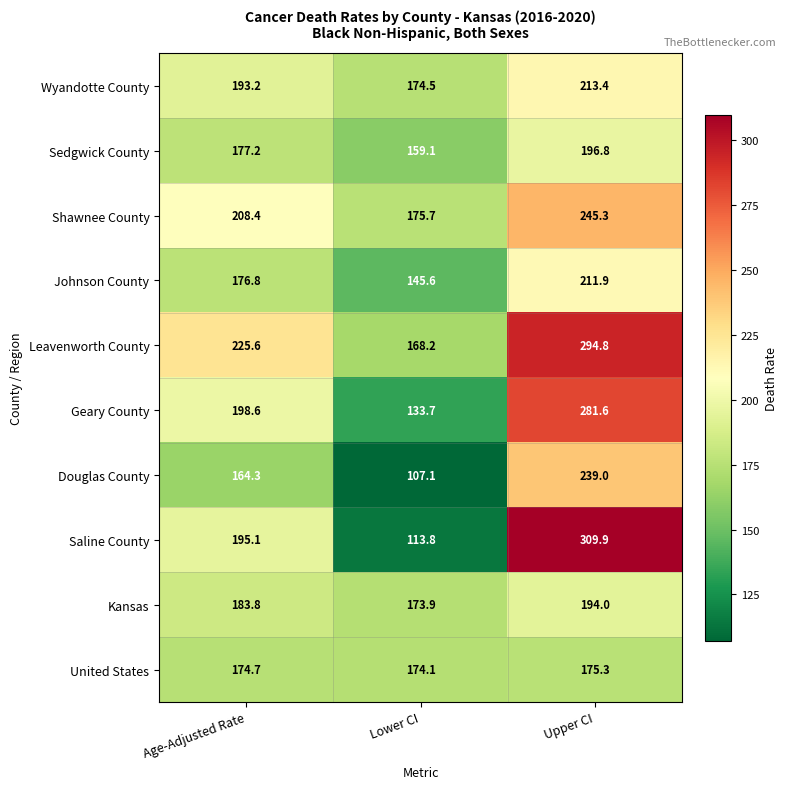

What is the total value across all series at Lower CI?

1525.7